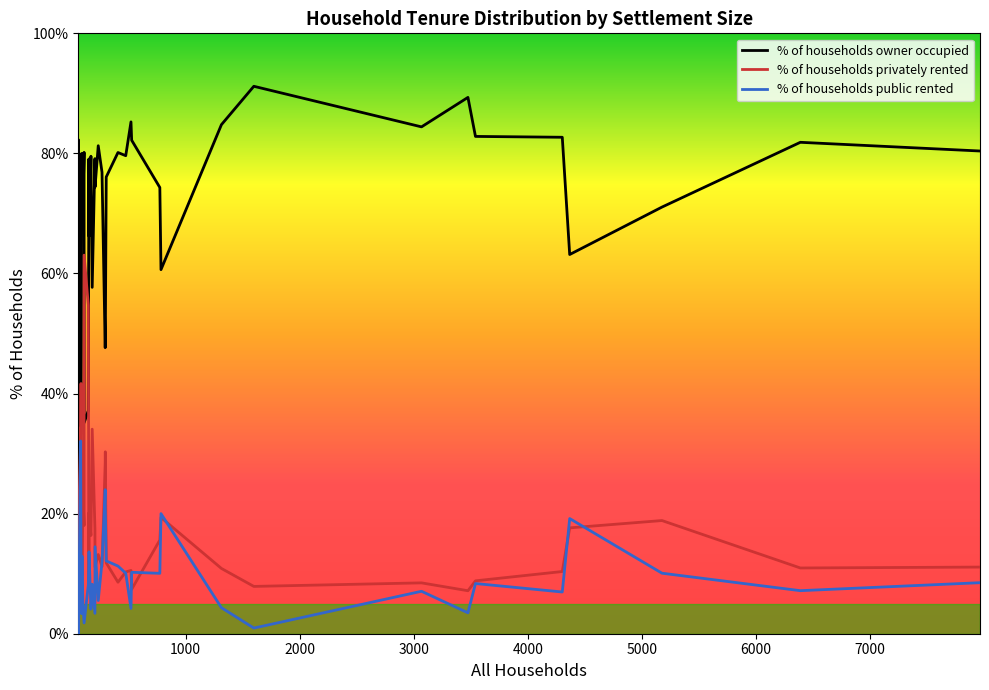

What is the sum of all % of households owner occupied values?

2883.9